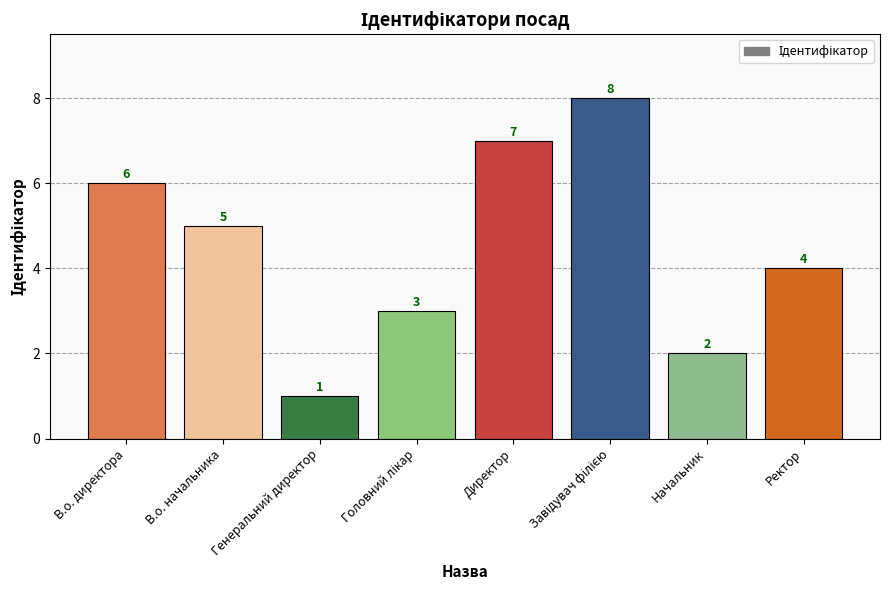

The chart shows a value of 1 at Генеральний директор. True or false?

True